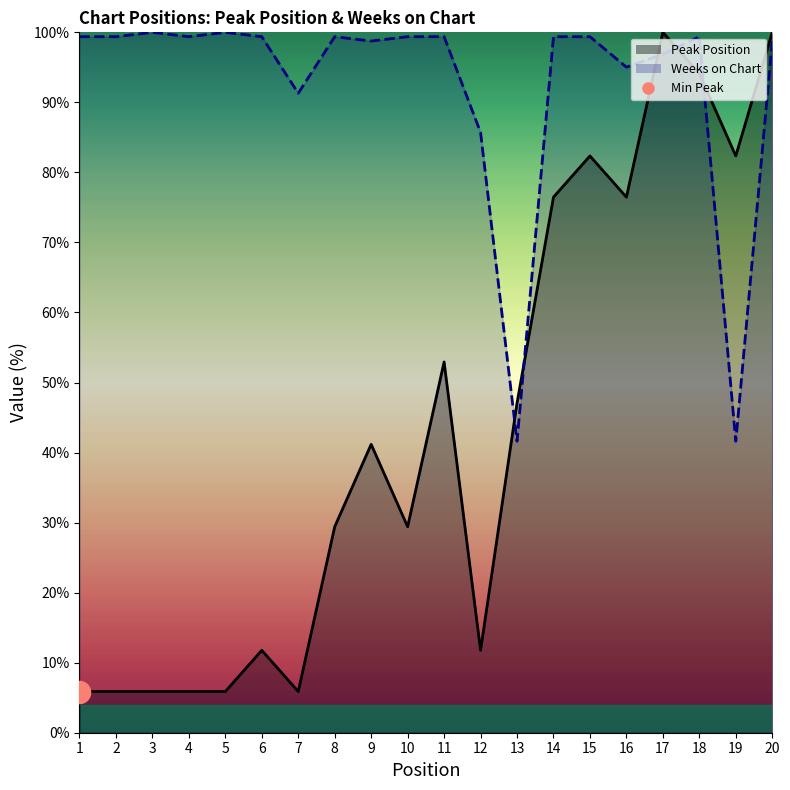

The Weeks on Chart series shows 19.4 at 12. True or false?

False